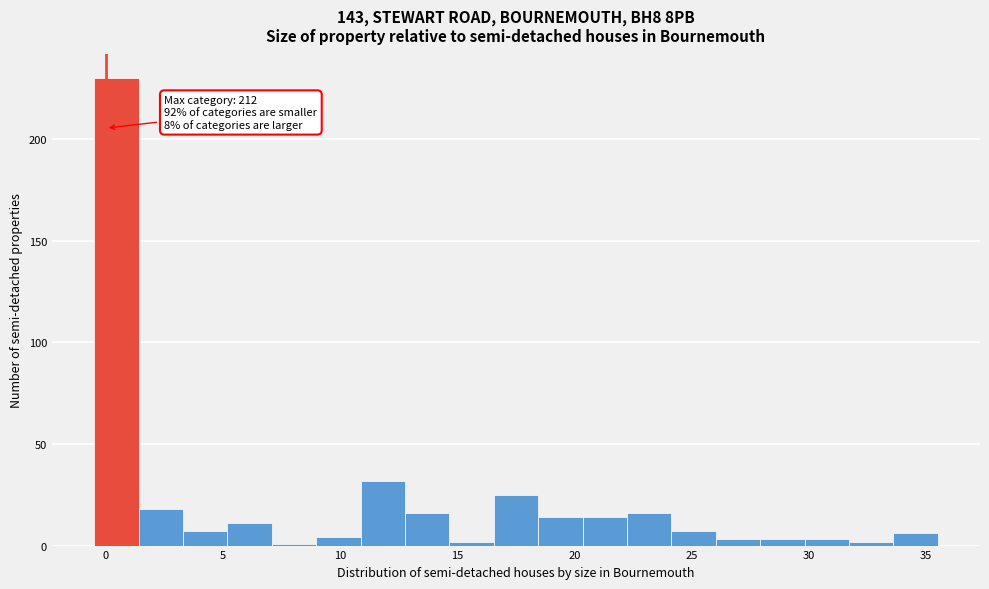

Around what value on the x-axis is the tallest bar? Give the approximate position of its centre, as read against the axis.

0.5